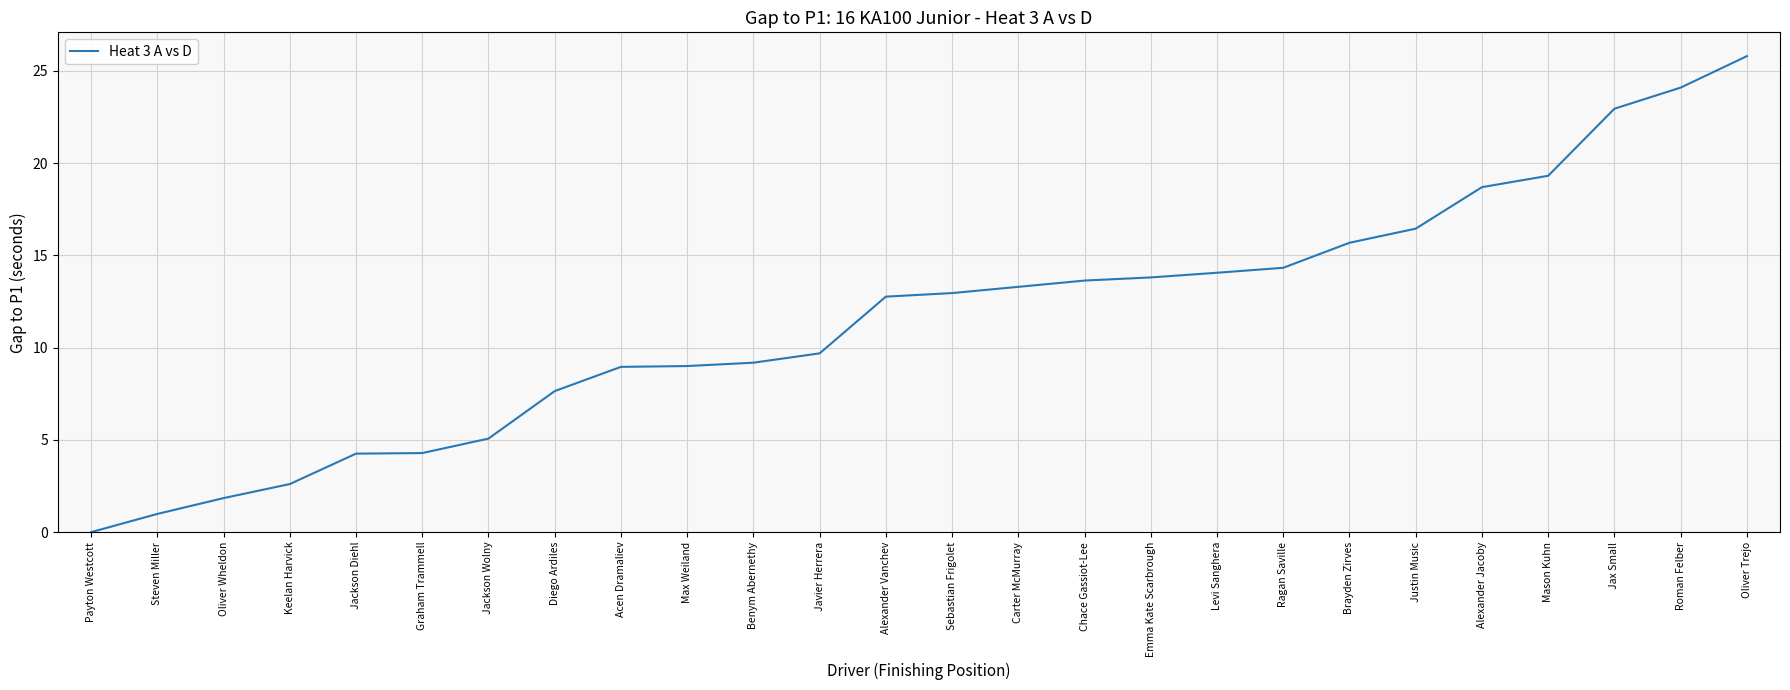

Approximately how many times larger is the value at Oliver Wheldon compared to Justin Music?

0.1